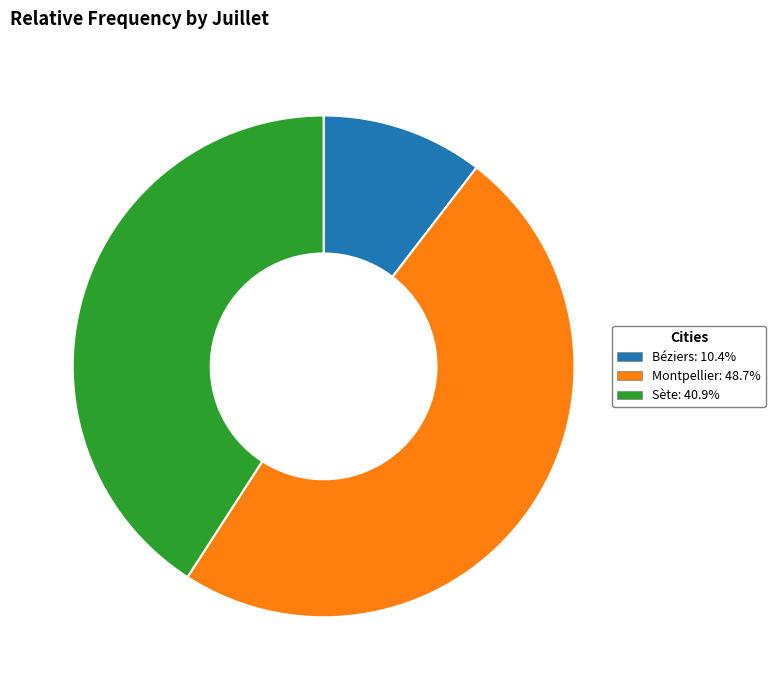

What is the smallest slice in the pie chart?

Béziers